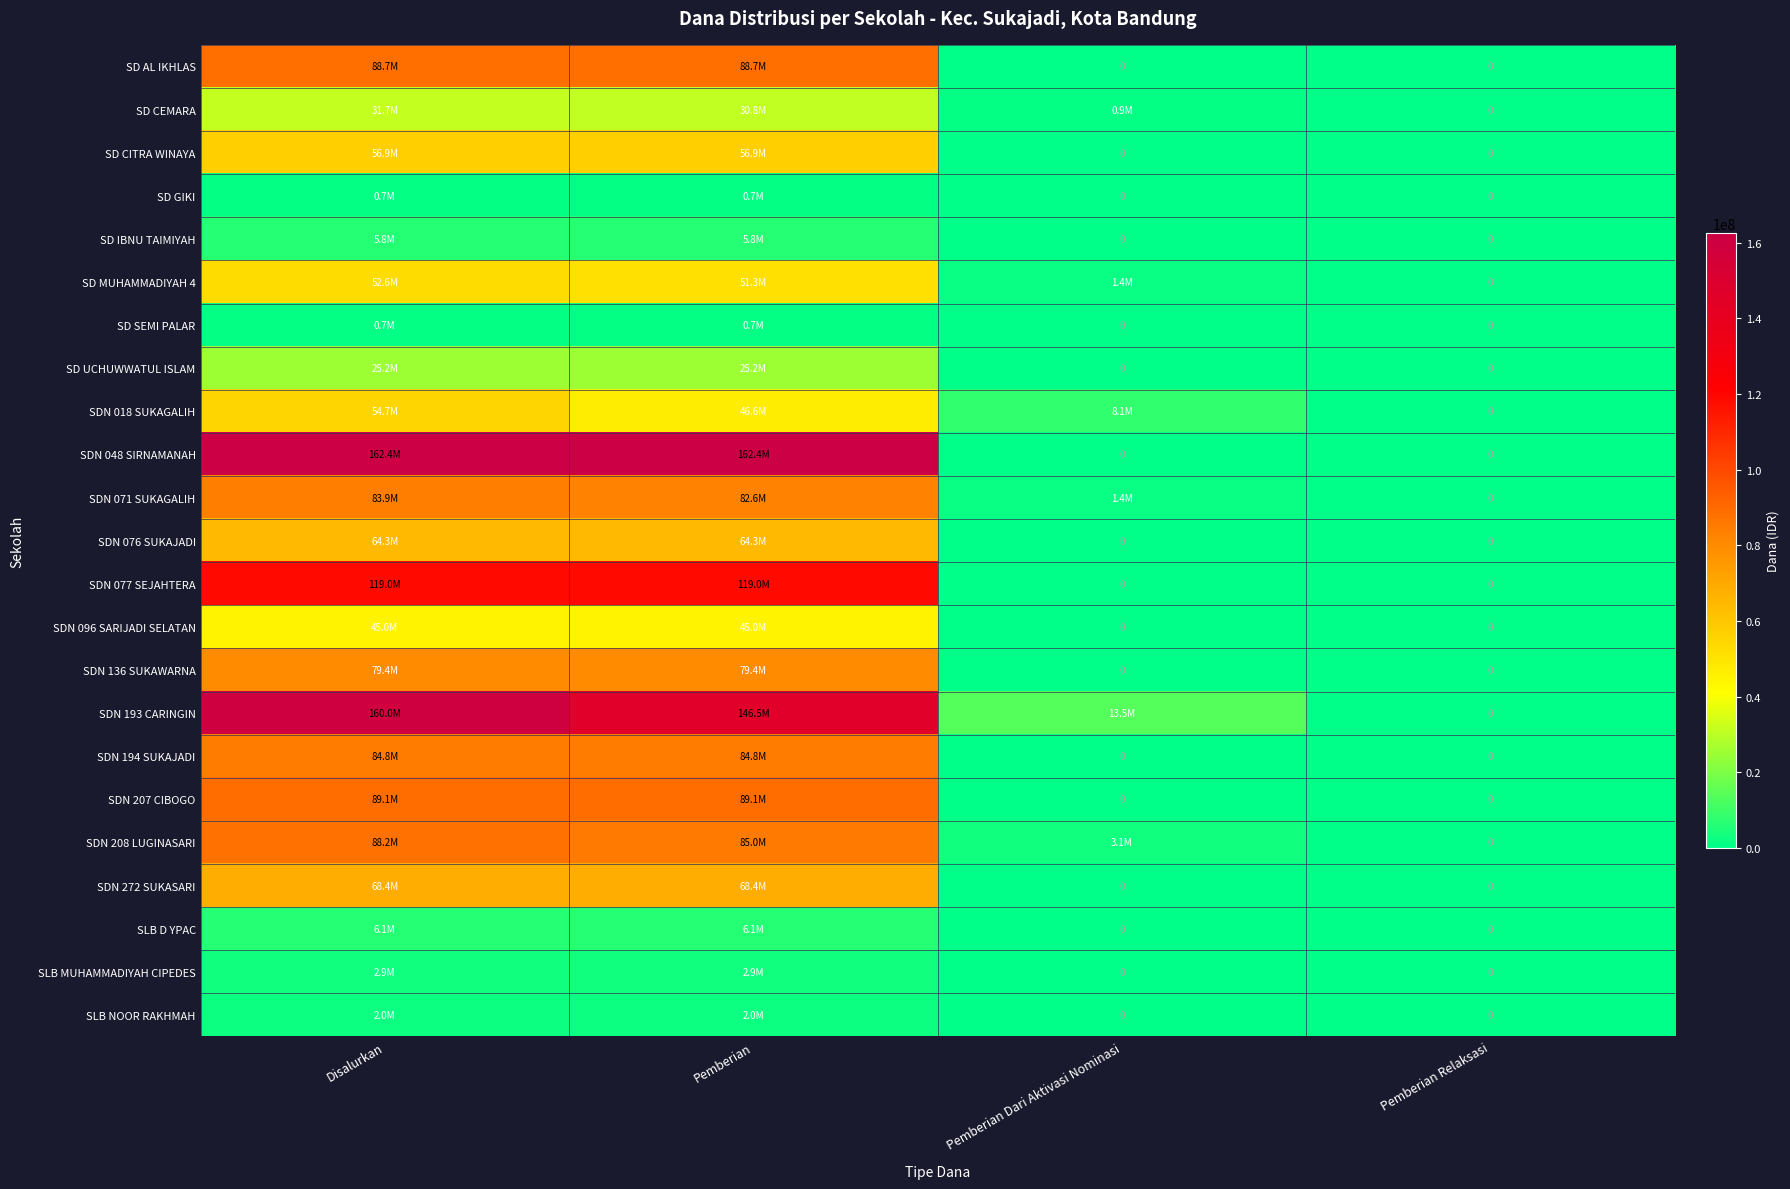

True or false: SD UCHUWWATUL ISLAM has a value of 25200000 at Disalurkan.

True